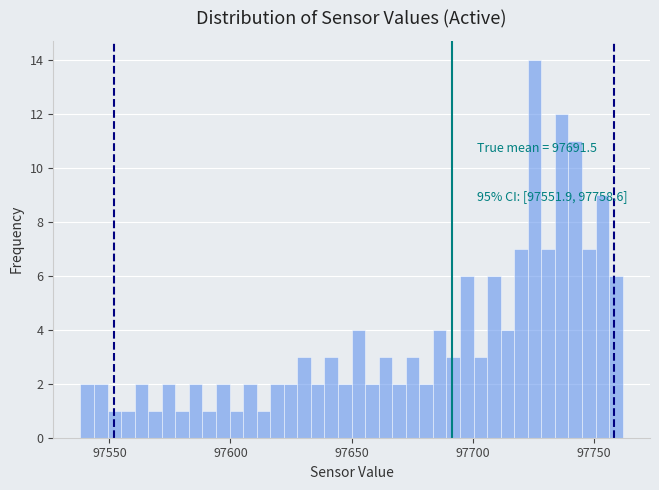

Around what value on the x-axis is the tallest bar? Give the approximate position of its centre, as read against the axis.

97725